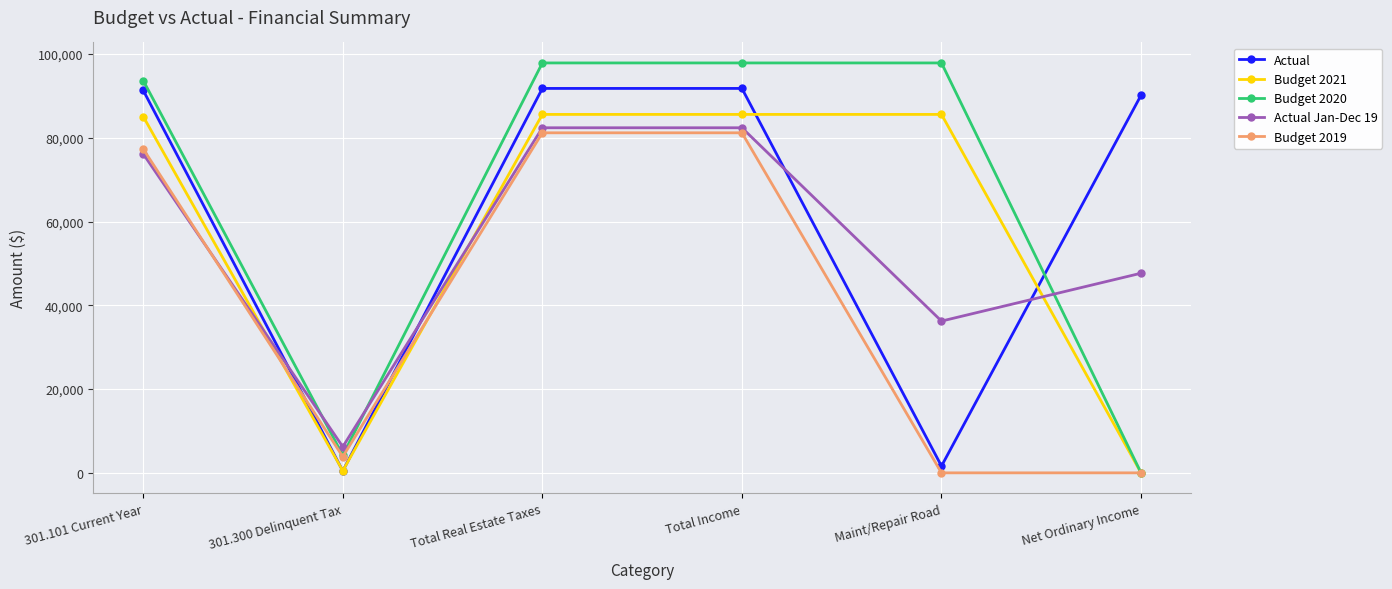

Reading right to left, what are all the values shown in this chart?

Actual: 90159.8	1615.3	91775.1	91775.1	462.2	91312.9
Budget 2021: 0.0	85570.0	85570.0	85570.0	500.0	85070.0
Budget 2020: 0.0	97859.0	97859.0	97859.0	4200.0	93659.0
Actual Jan-Dec 19: 47659.7	36228.6	82380.5	82380.5	6230.6	76149.9
Budget 2019: 0.0	0.0	81179.0	81179.0	3865.0	77314.0